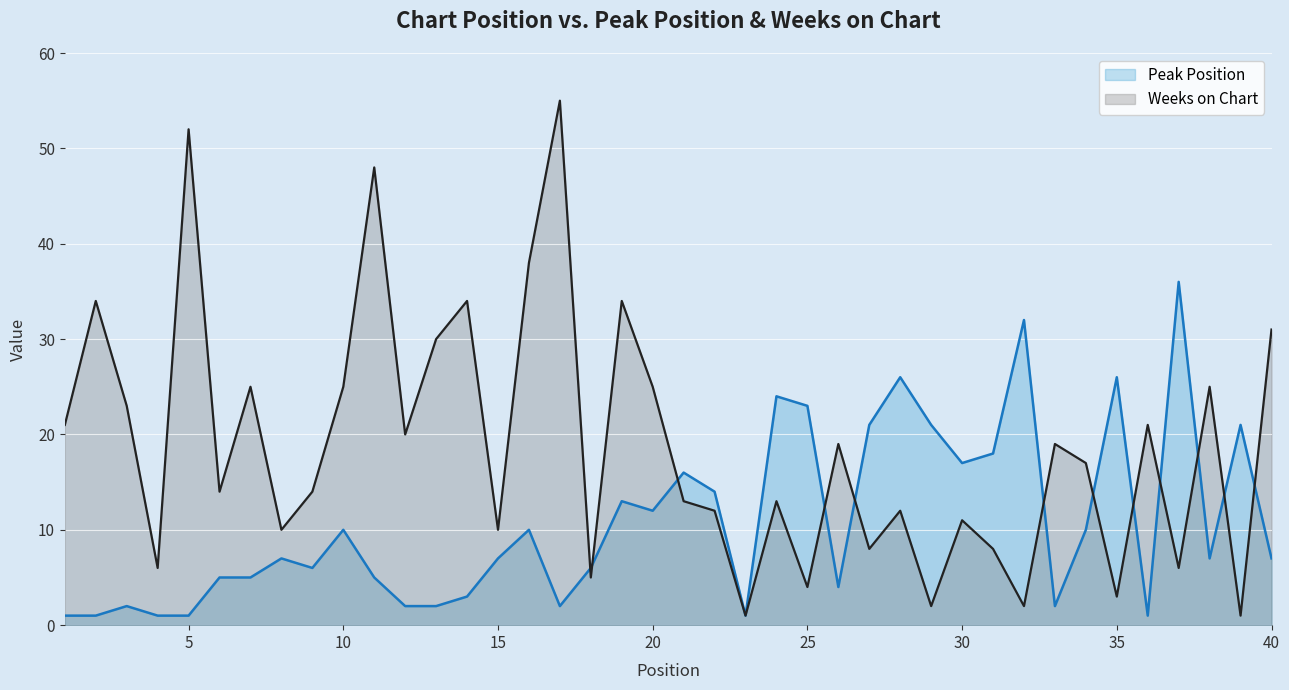

Reading left to right, what are all the values shown in this chart?

Peak Position: 1=1	2=1	3=2	4=1	5=1	6=5	7=5	8=7	9=6	10=10	11=5	12=2	13=2	14=3	15=7	16=10	17=2	18=6	19=13	20=12	21=16	22=14	23=1	24=24	25=23	26=4	27=21	28=26	29=21	30=17	31=18	32=32	33=2	34=10	35=26	36=1	37=36	38=7	39=21	40=7
Weeks on Chart: 1=21	2=34	3=23	4=6	5=52	6=14	7=25	8=10	9=14	10=25	11=48	12=20	13=30	14=34	15=10	16=38	17=55	18=5	19=34	20=25	21=13	22=12	23=1	24=13	25=4	26=19	27=8	28=12	29=2	30=11	31=8	32=2	33=19	34=17	35=3	36=21	37=6	38=25	39=1	40=31